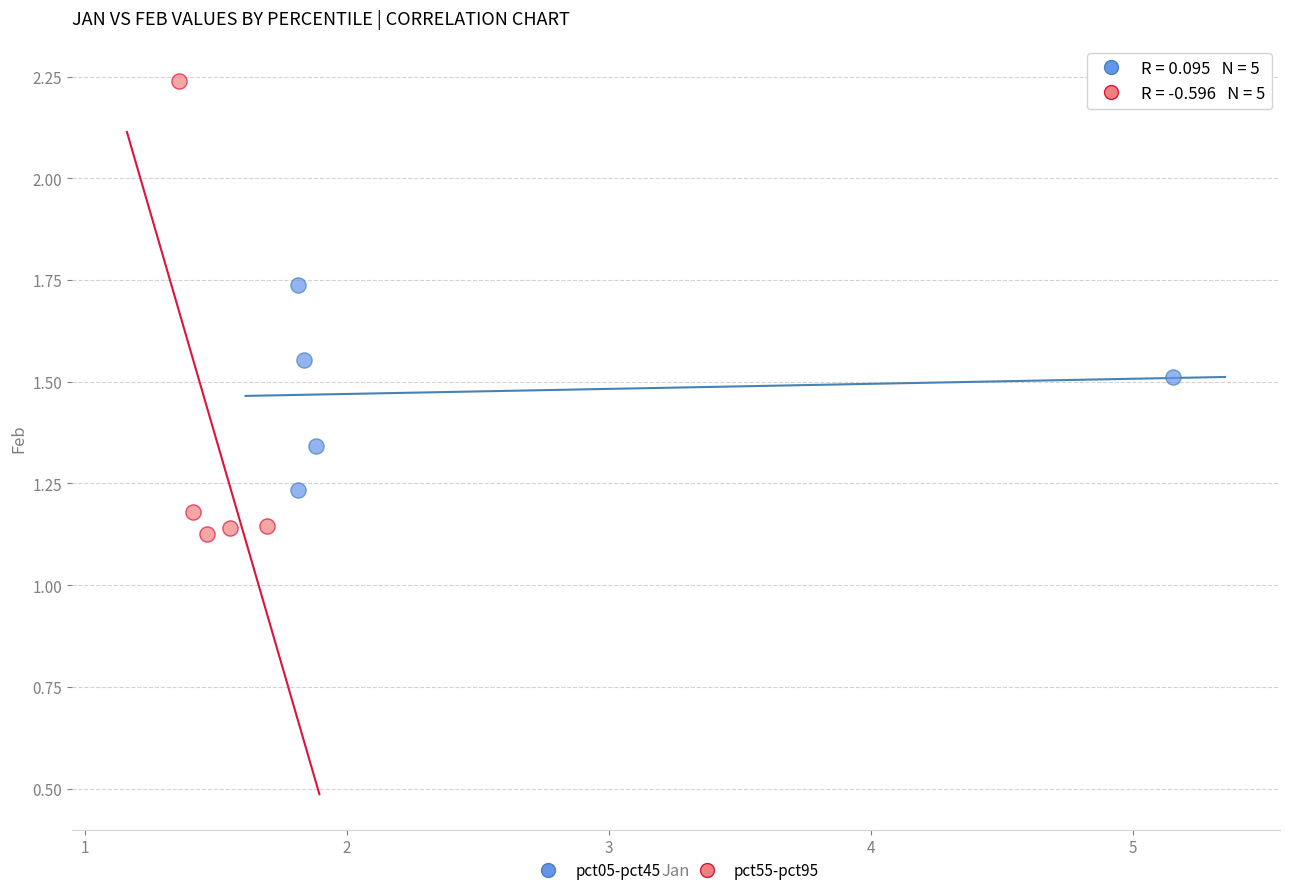

Which series has the widest spread of Y values?

pct55-pct95